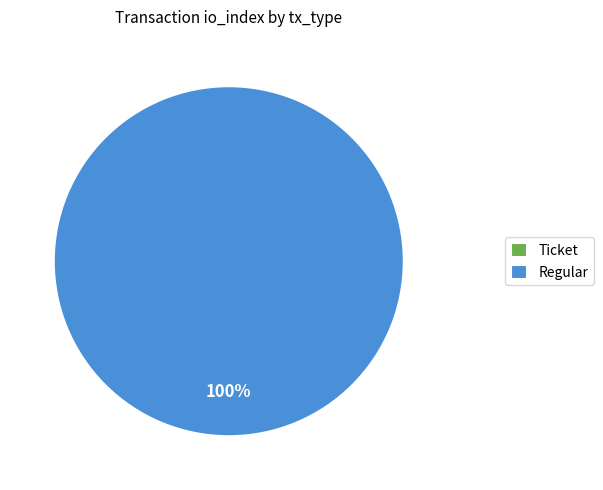

What is the majority slice?

Regular